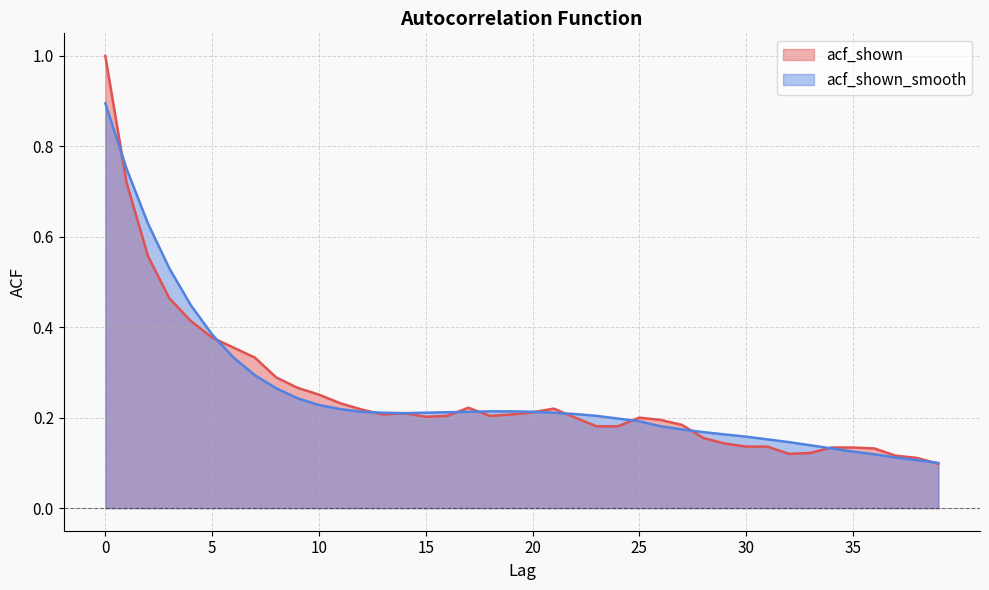

Reading left to right, extract all data points from this chart.

acf_shown: 0=1.0	1=0.7	2=0.6	3=0.5	4=0.4	5=0.4	6=0.4	7=0.3	8=0.3	9=0.3	10=0.3	11=0.2	12=0.2	13=0.2	14=0.2	15=0.2	16=0.2	17=0.2	18=0.2	19=0.2	20=0.2	21=0.2	22=0.2	23=0.2	24=0.2	25=0.2	26=0.2	27=0.2	28=0.2	29=0.1	30=0.1	31=0.1	32=0.1	33=0.1	34=0.1	35=0.1	36=0.1	37=0.1	38=0.1	39=0.1
acf_shown_smooth: 0=0.9	1=0.8	2=0.6	3=0.5	4=0.4	5=0.4	6=0.3	7=0.3	8=0.3	9=0.2	10=0.2	11=0.2	12=0.2	13=0.2	14=0.2	15=0.2	16=0.2	17=0.2	18=0.2	19=0.2	20=0.2	21=0.2	22=0.2	23=0.2	24=0.2	25=0.2	26=0.2	27=0.2	28=0.2	29=0.2	30=0.2	31=0.2	32=0.1	33=0.1	34=0.1	35=0.1	36=0.1	37=0.1	38=0.1	39=0.1